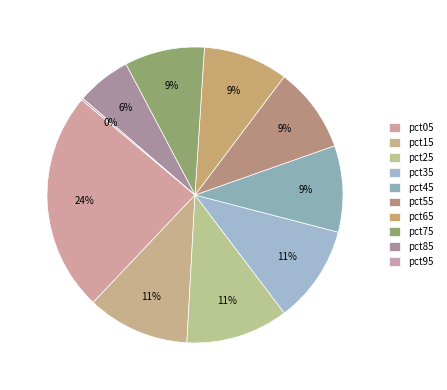

True or false: pct45 accounts for 1% of the total.

False